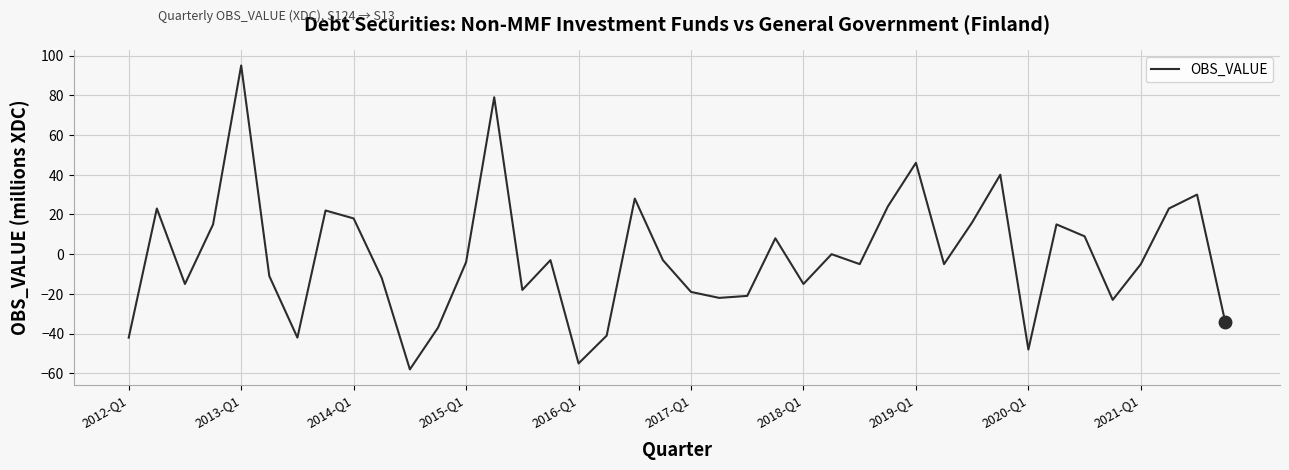

What is the sum of all values?

-47